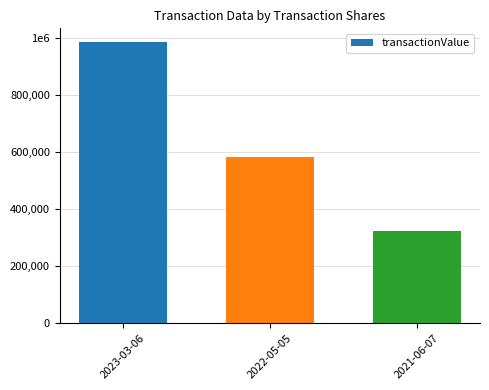

What is the value of the 1st bar from the left?

983087